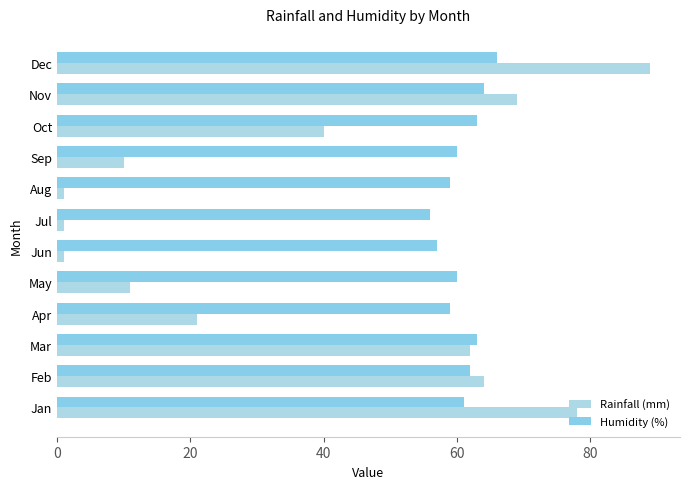

How many categories are shown in the chart?

12